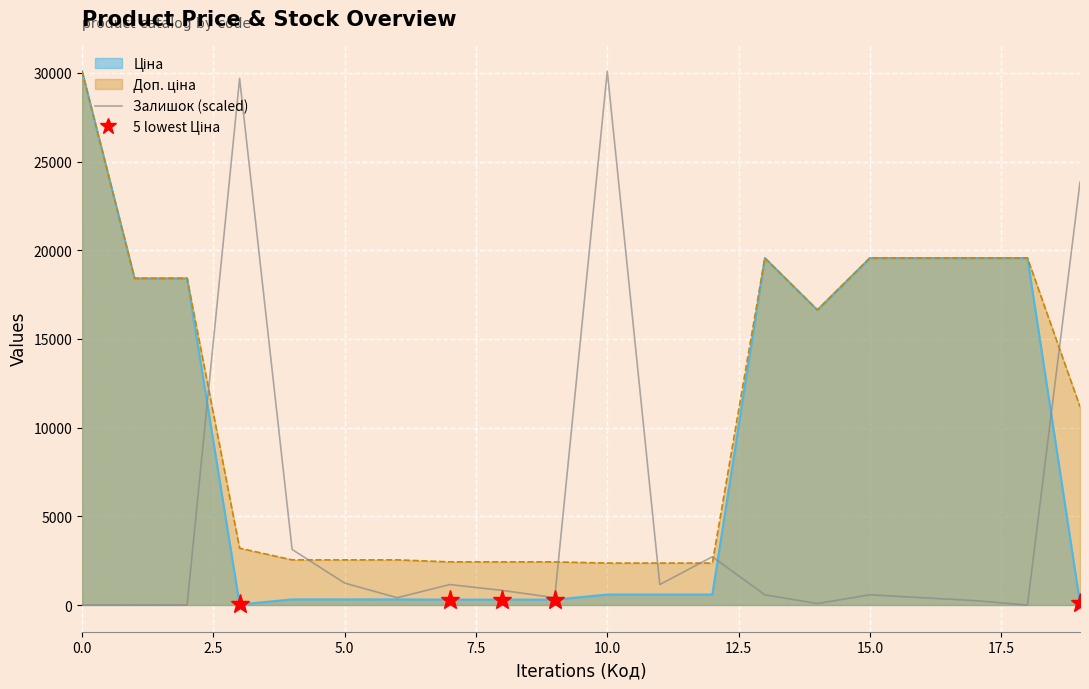

What position from the left is 18?

19